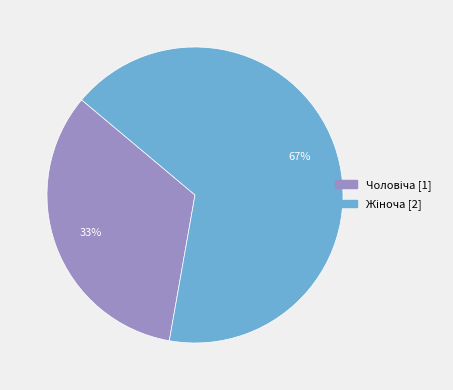

Is there any slice that represents more than half of the pie?

Yes